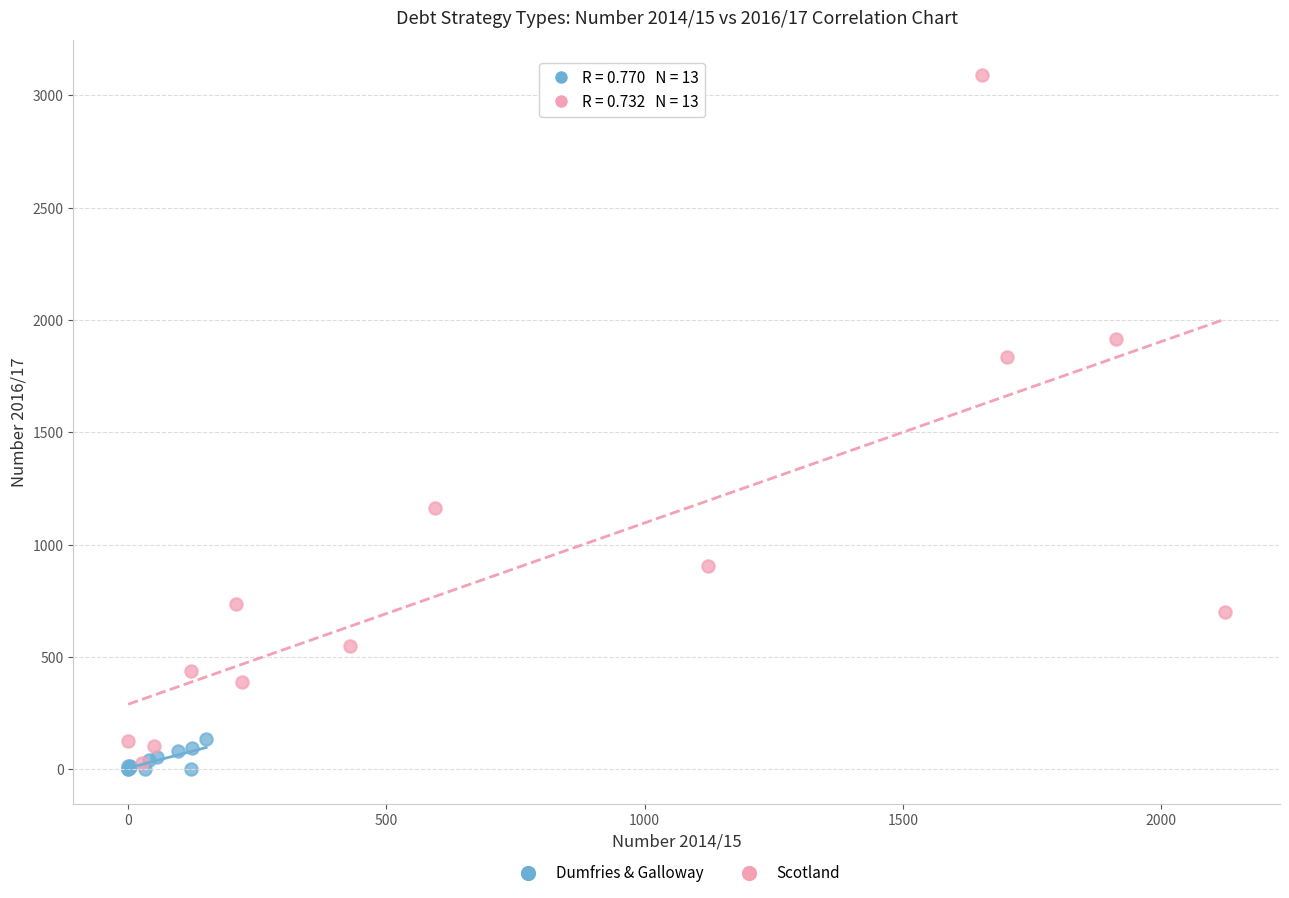

What are all the series names shown in the legend?

Dumfries & Galloway, Scotland